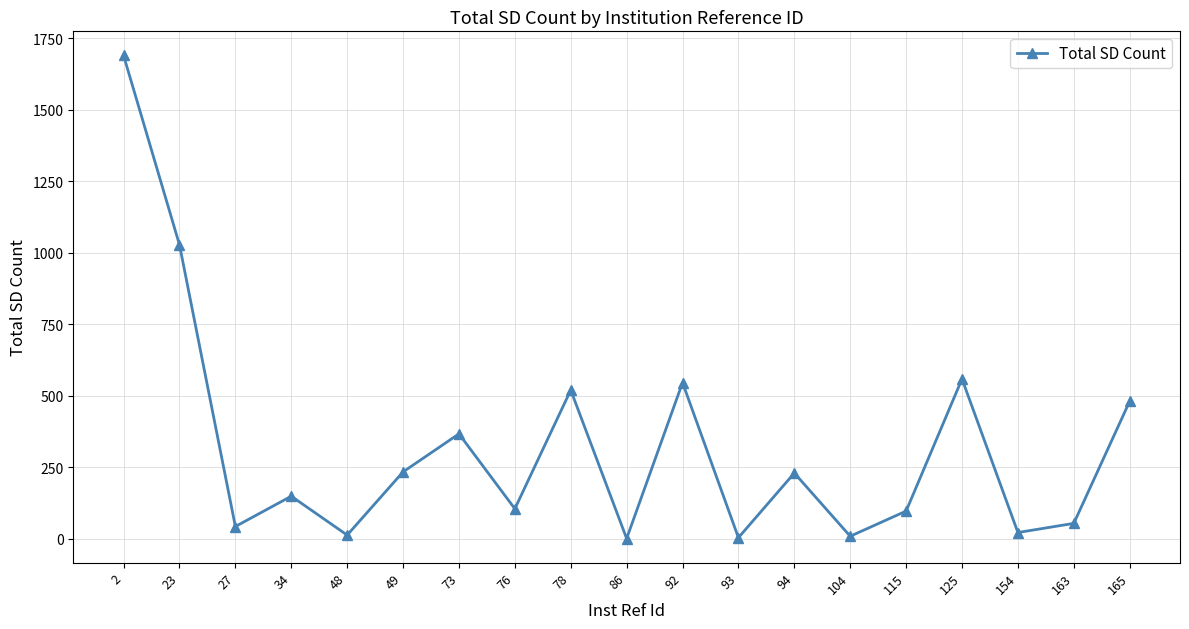

What is the change in value from 27 to 94?

+187